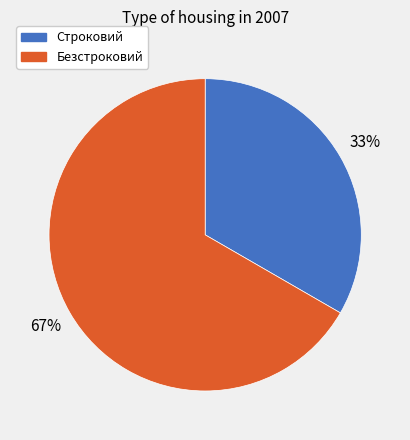

Is the sum of Безстроковий and Строковий greater than half?

Yes